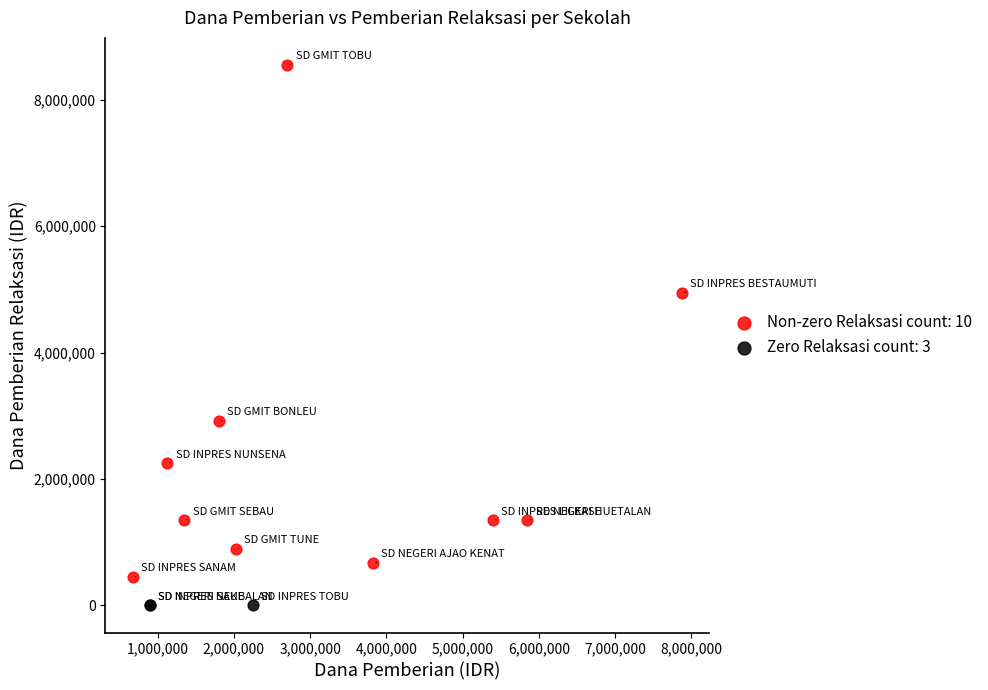

Which series contains the lowest Y value?

Zero Relaksasi count: 3